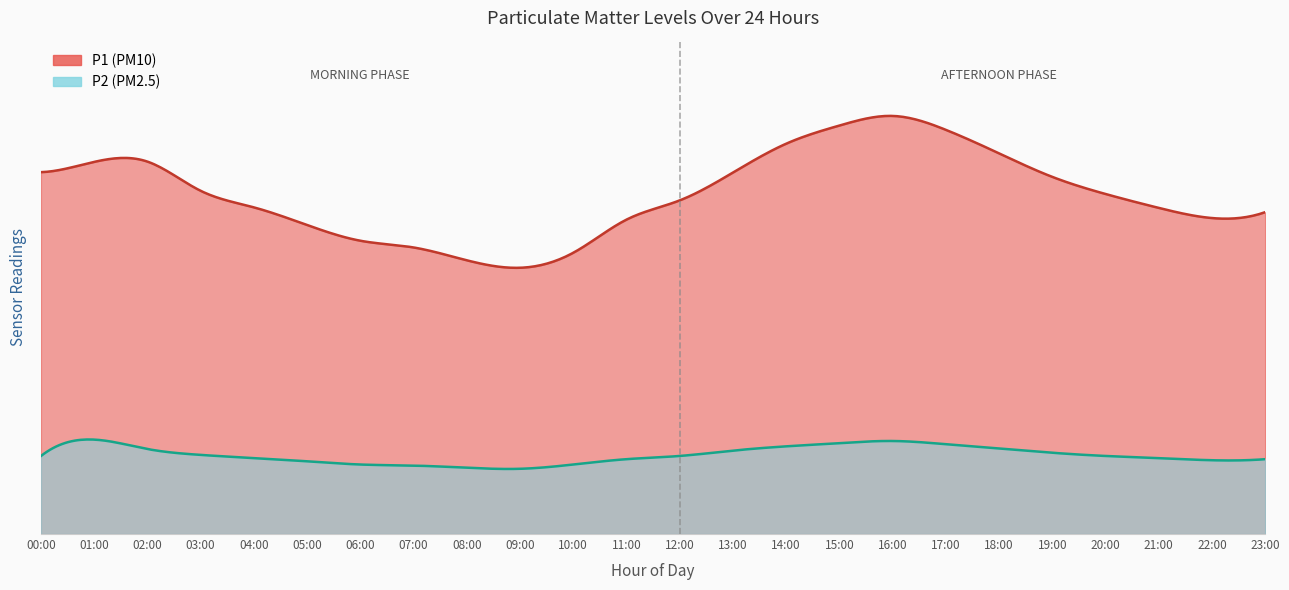

Rank the series at 05:00 from highest to lowest value.

P1, P2